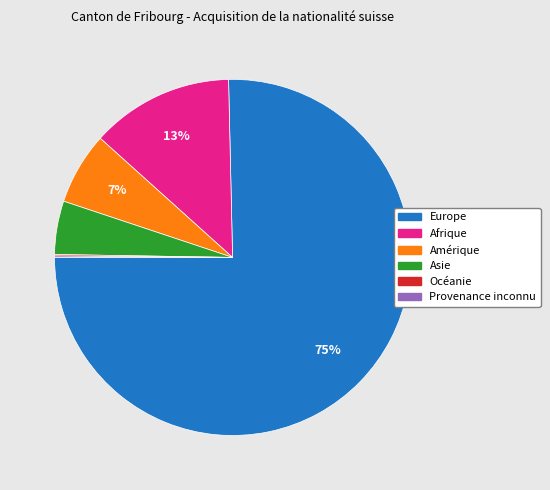

To the nearest percent, what portion does Afrique represent?

13%